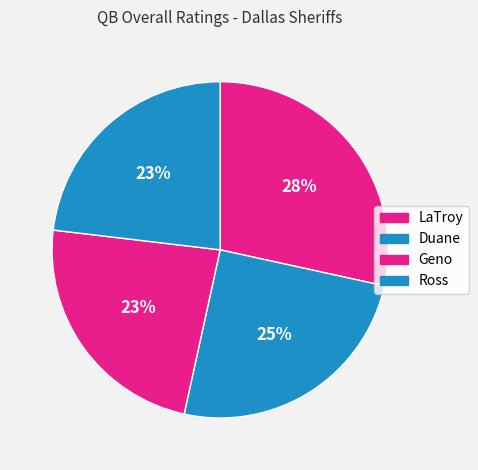

To the nearest percent, what is the average slice percentage?

25%